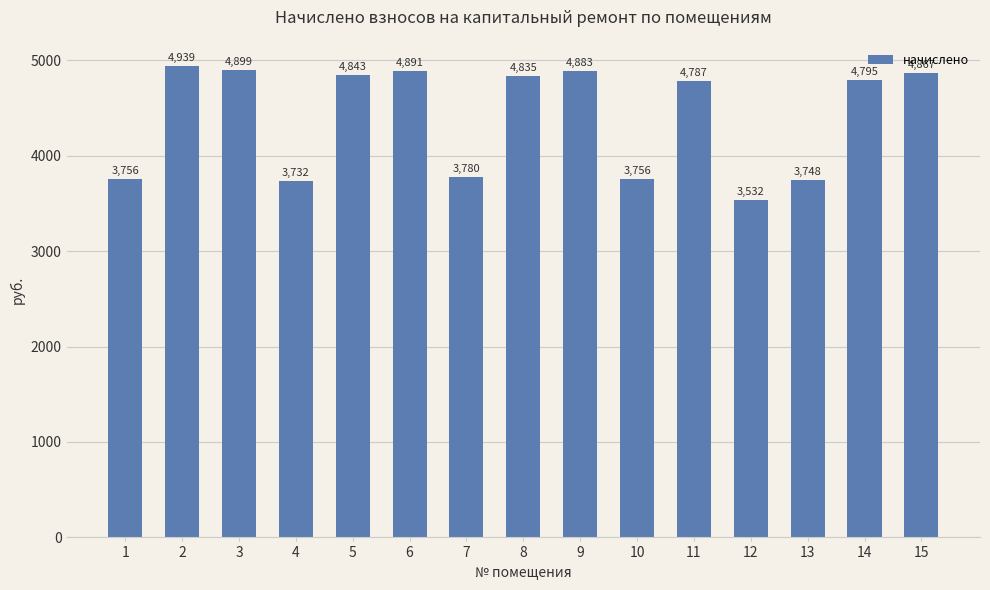

What is the difference between the values at 3 and 6?

8.0